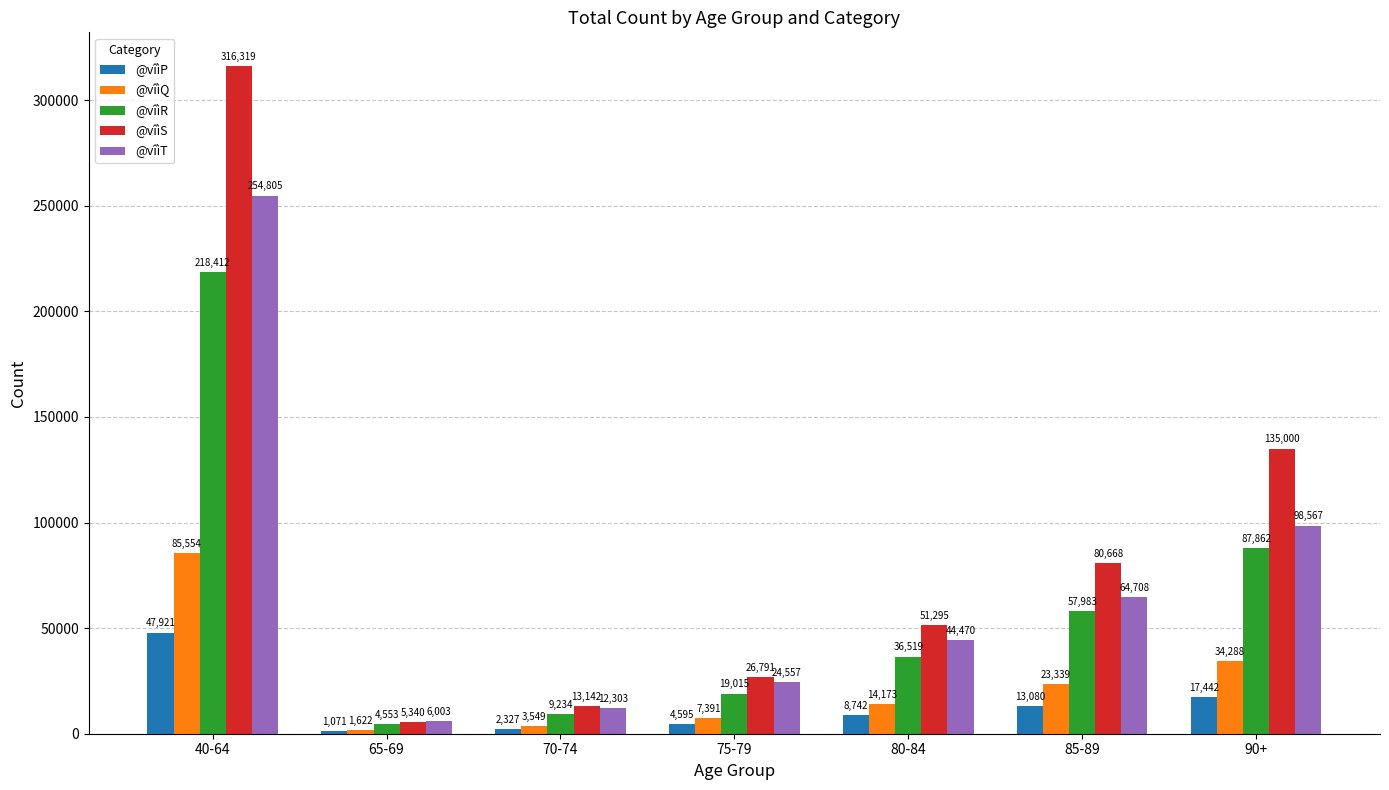

How many bars are there in total?

35